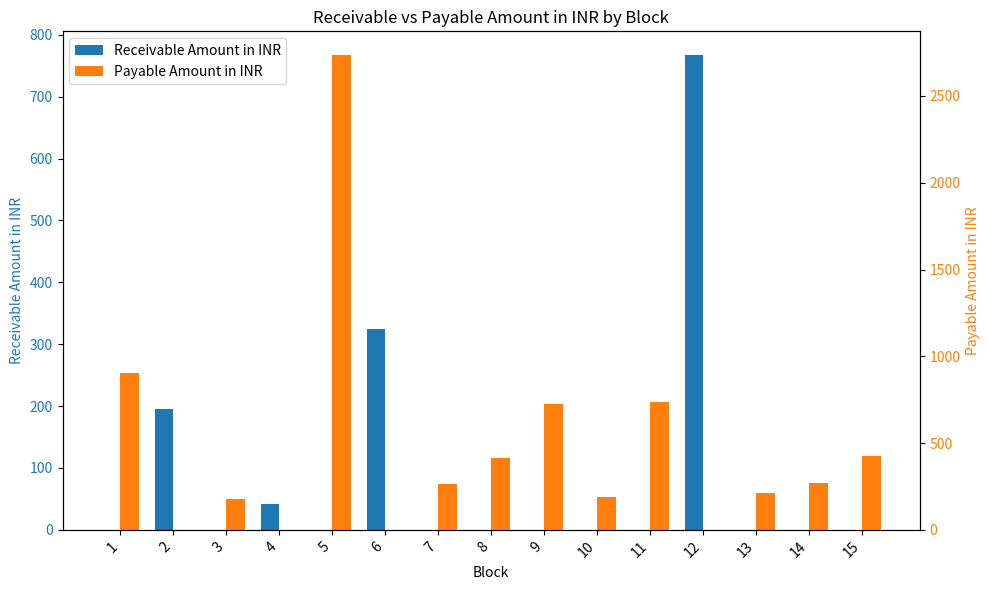

At which category does the chart reach its peak across all series?

5